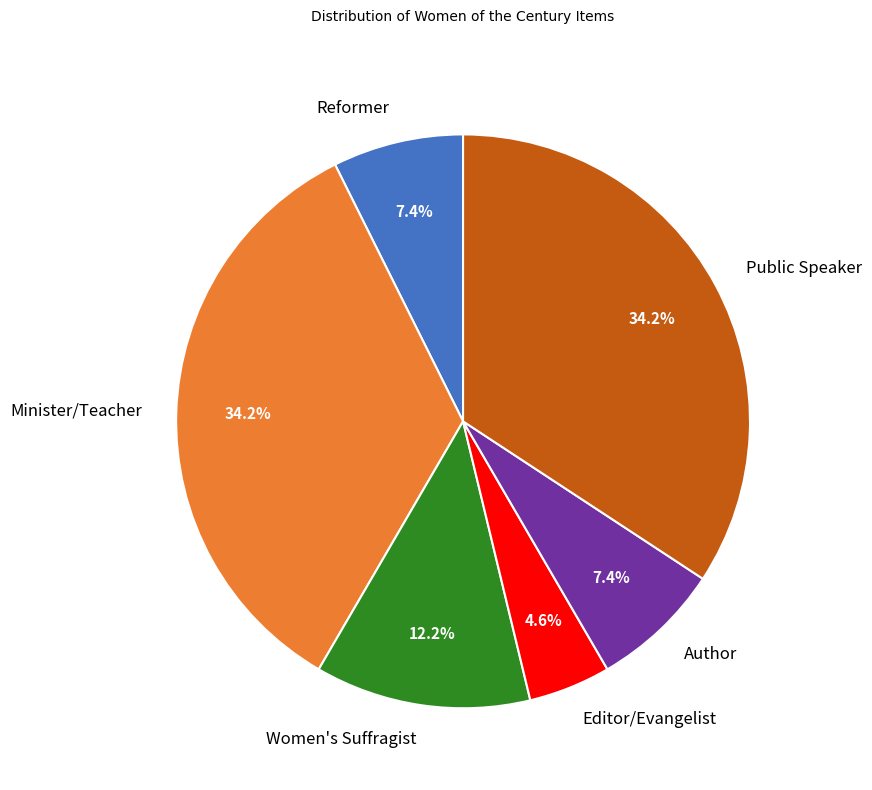

How many segments does this pie chart have?

6